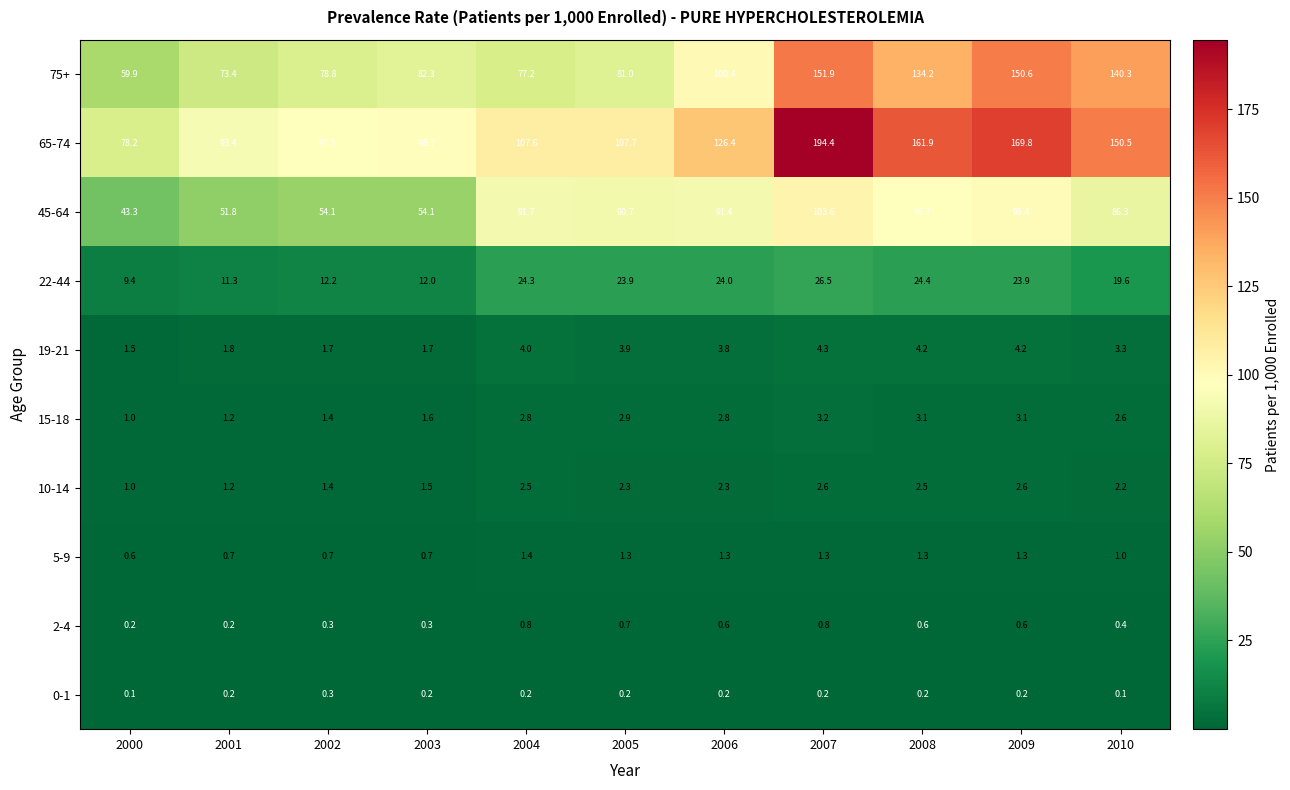

What is the sum of all 15-18 values?

25.7